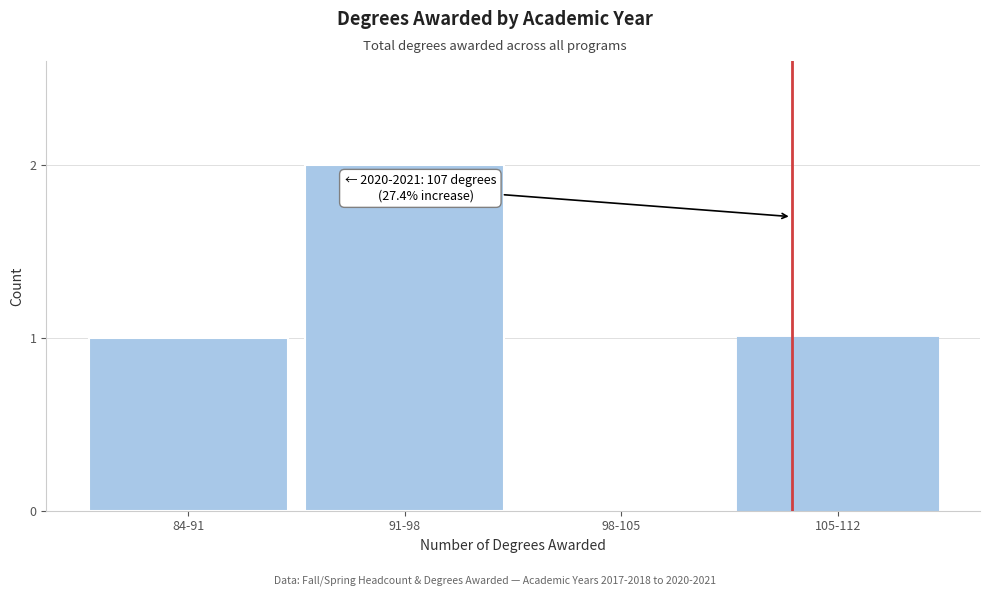

Reading left to right, transcribe all the data shown in this chart.

84-91=1	91-98=2	98-105=0	105-112=1